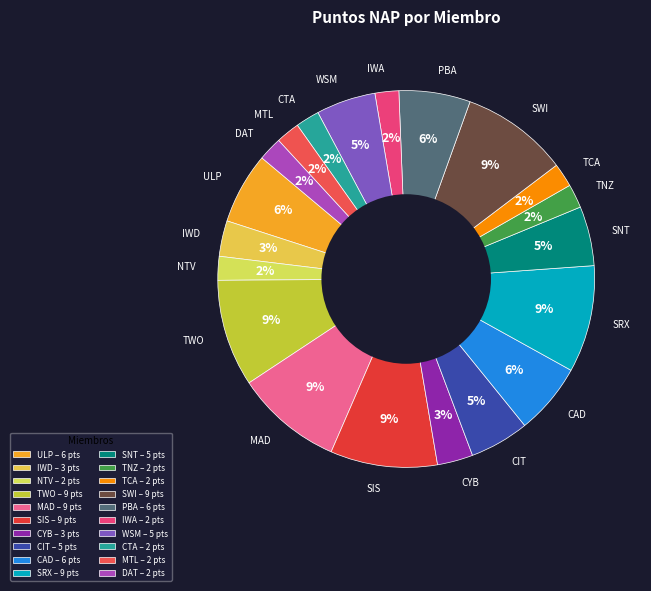

How many segments does this pie chart have?

20